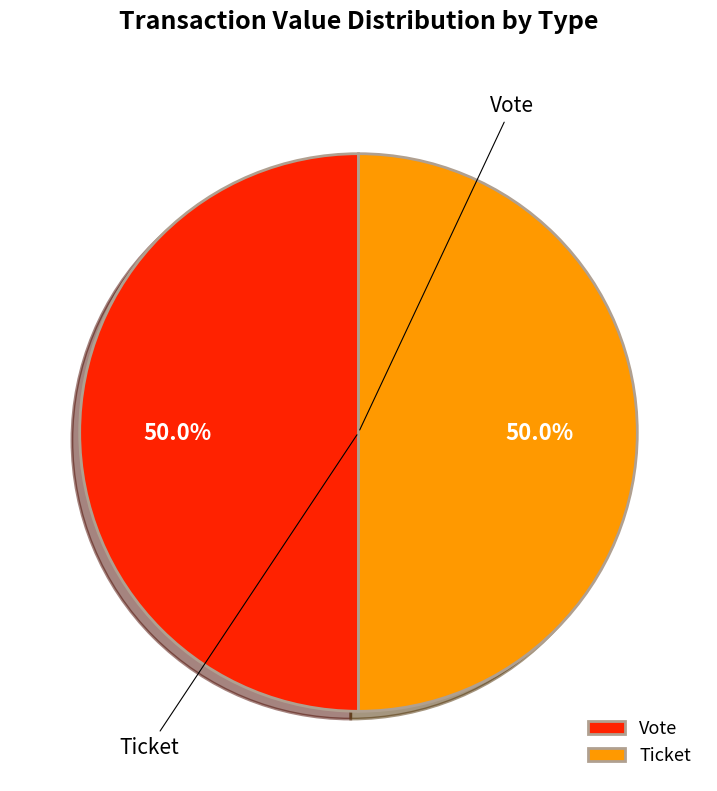

What is the ratio of the value at Ticket to the value at Vote?

1.0